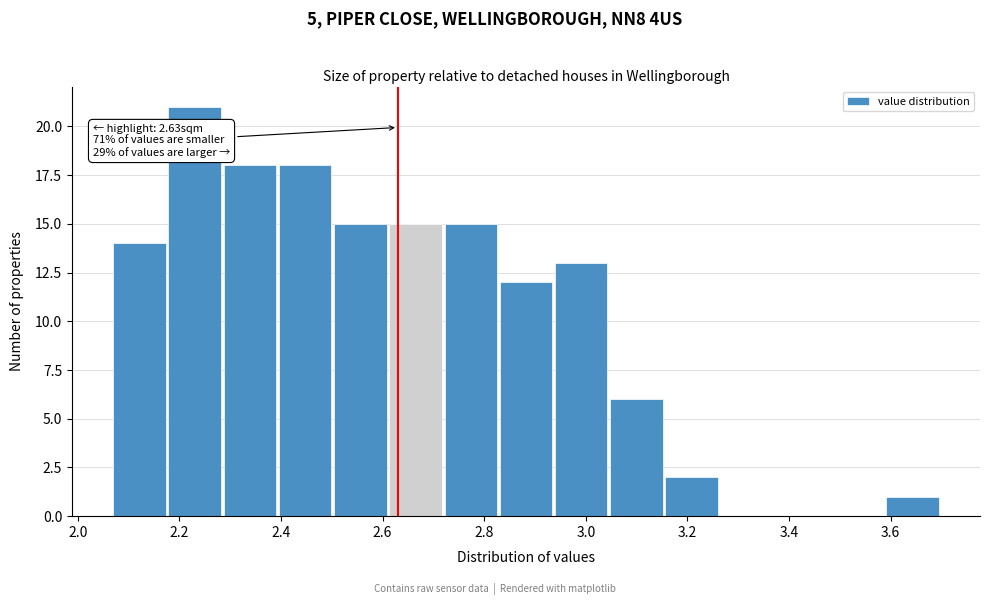

Which range on the x-axis has the tallest bar?

2.18 to 2.28